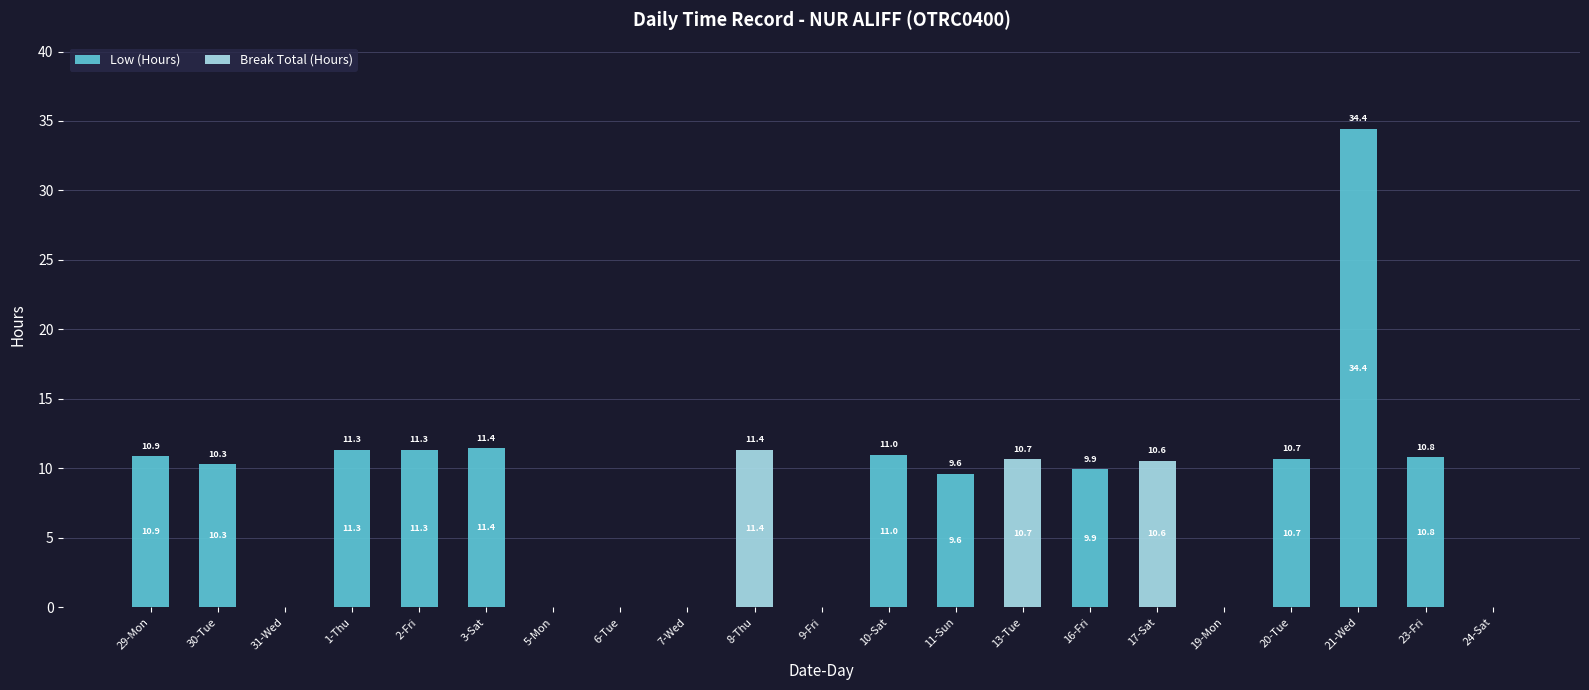

At which category is the sum across all series the highest?

21-Wed